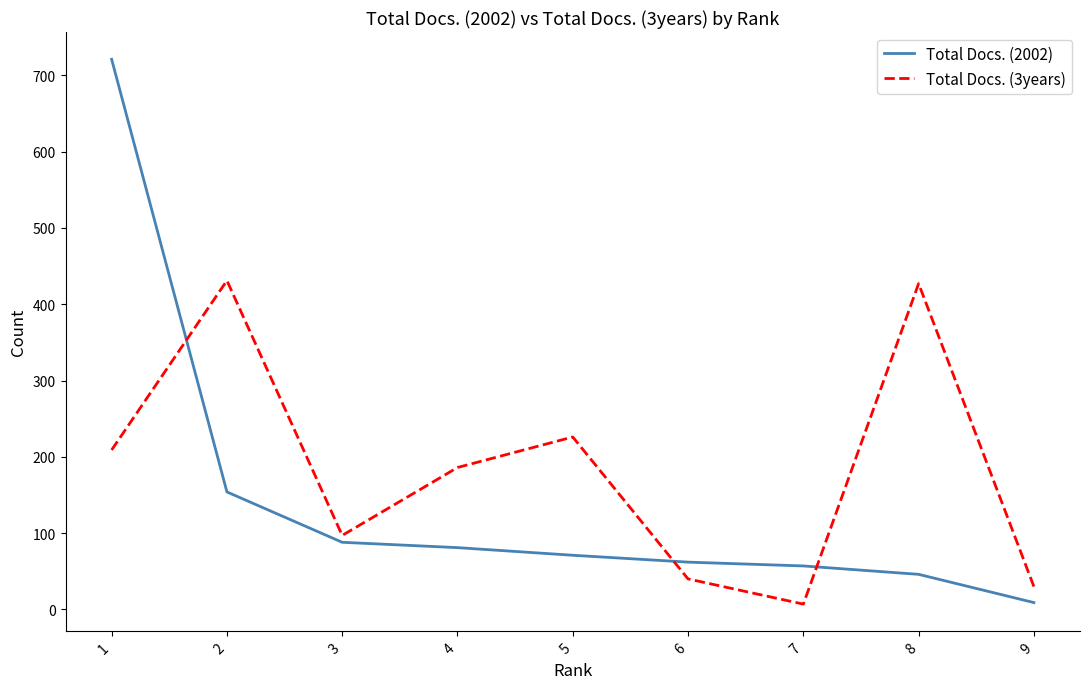

At which label does Total Docs. (3years) first exceed 186?

1